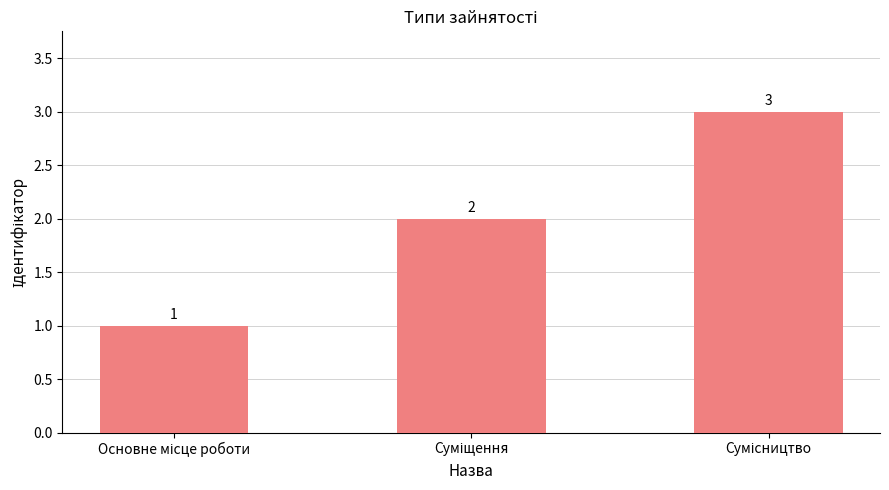

How many values are between 1 and 3?

3